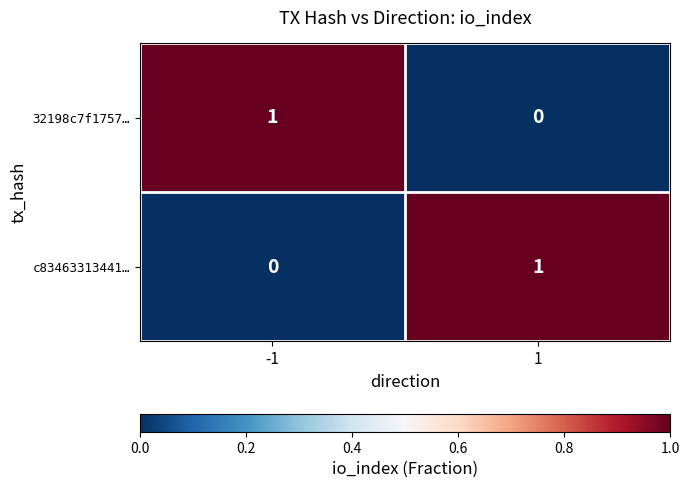

True or false: c83463313441… has a value of 2 at 1.

False